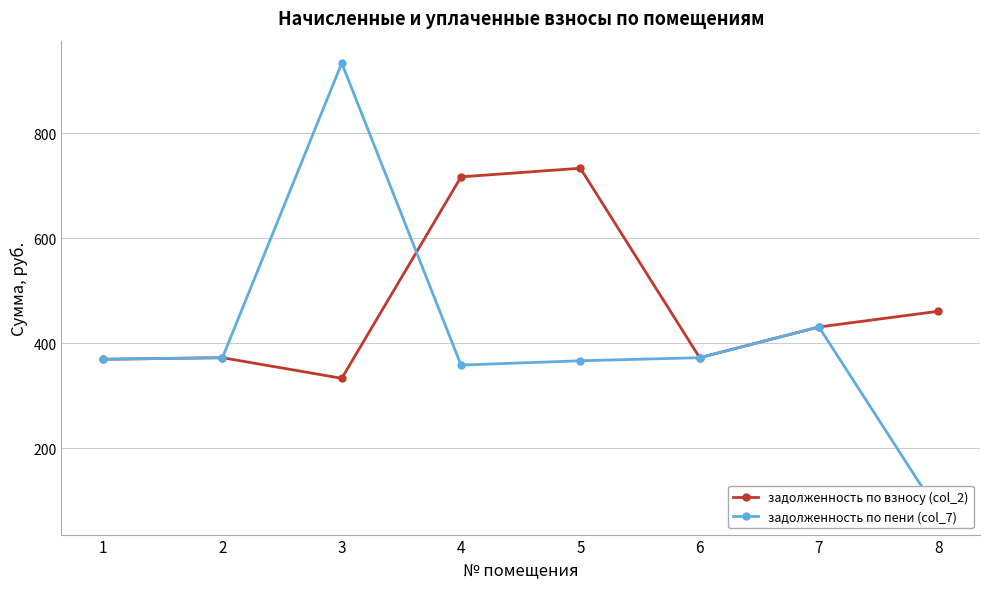

What are all the series names shown in the legend?

задолженность по взносу (col_2), задолженность по пени (col_7)